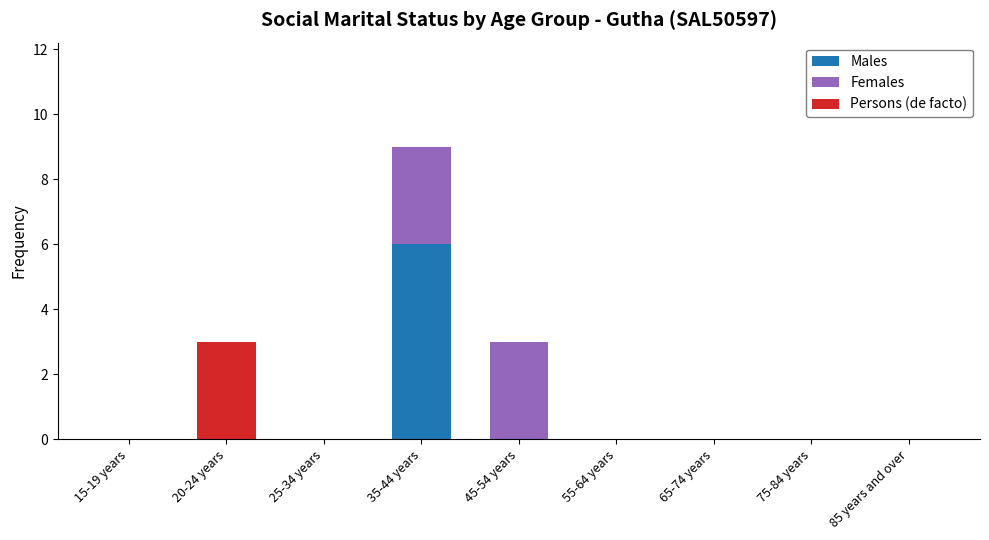

What is the total value across all series at 45-54 years?

3